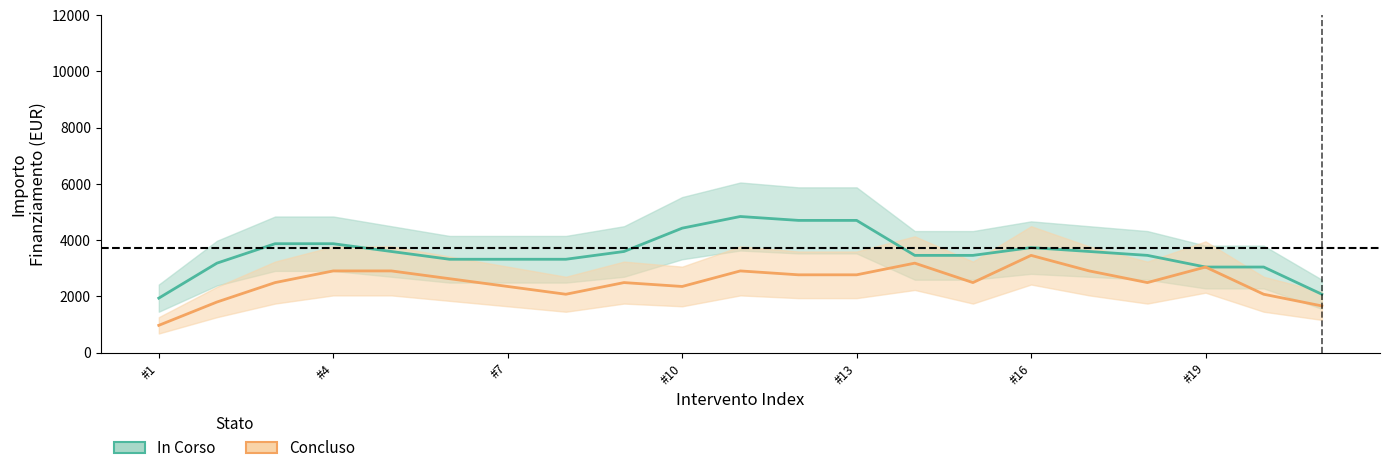

True or false: In Corso and Concluso cross at least once.

False